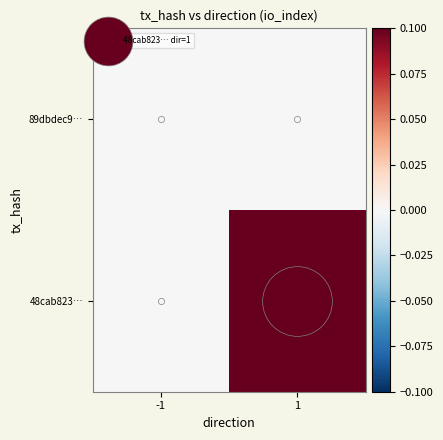

Reading left to right, transcribe all the data shown in this chart.

89dbdec9…: -1=0	1=0
48cab823…: -1=0	1=5